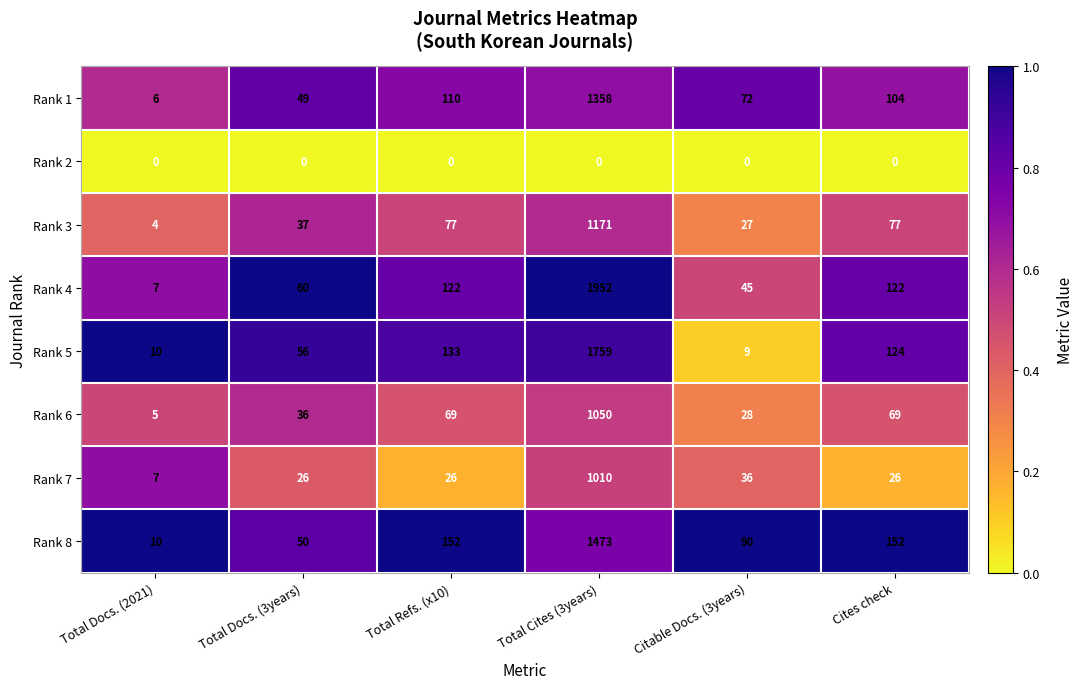

Which series has the largest total across all categories?

Rank 4